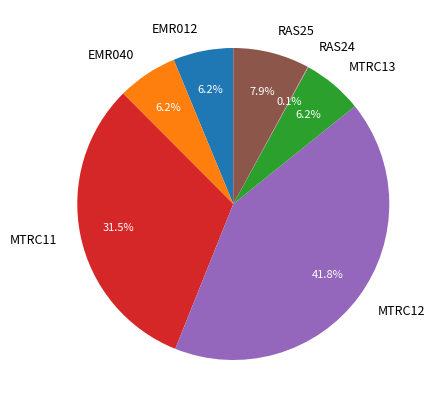

Which category has the biggest portion of the pie?

MTRC12